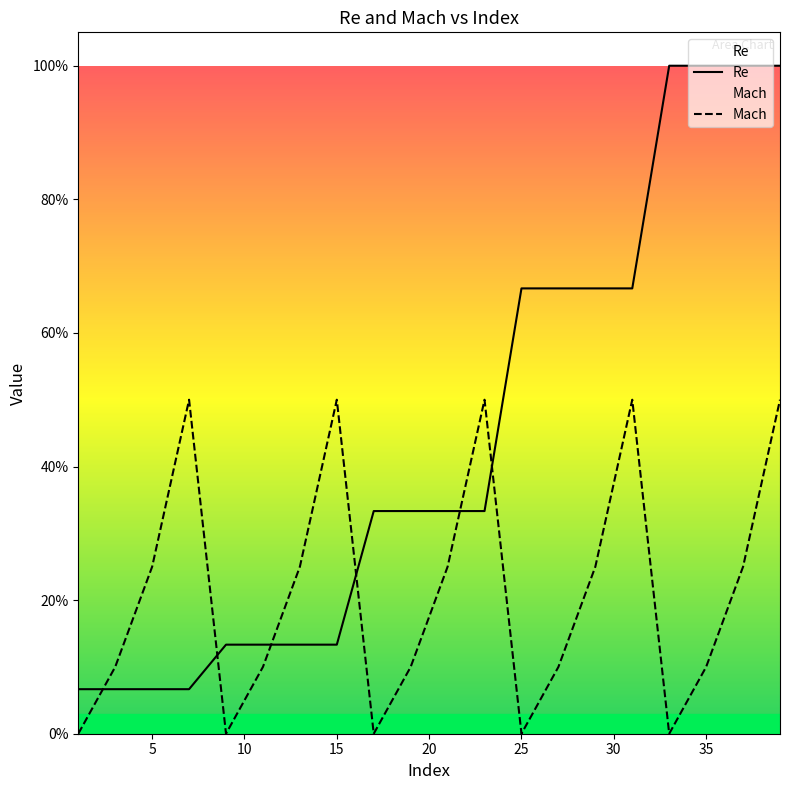

At which label does Re reach its peak?

33